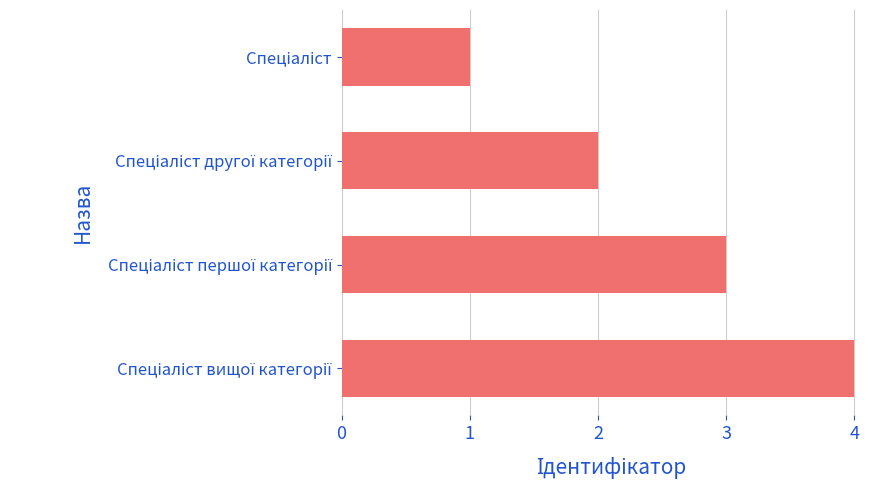

What is the greatest value displayed?

4